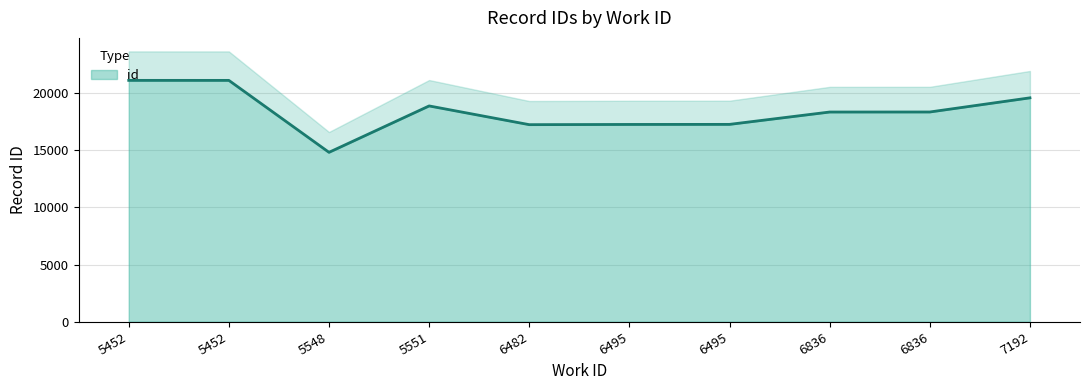

Rank the categories by value from lowest to highest.

5548, 6482, 6495, 6495, 6836, 6836, 5551, 7192, 5452, 5452